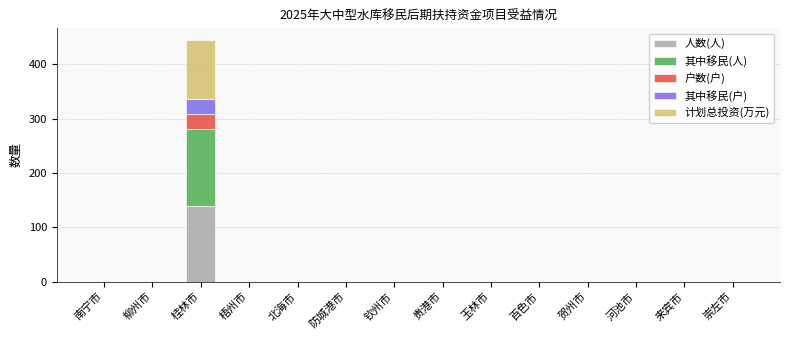

How many categories are shown in the chart?

14